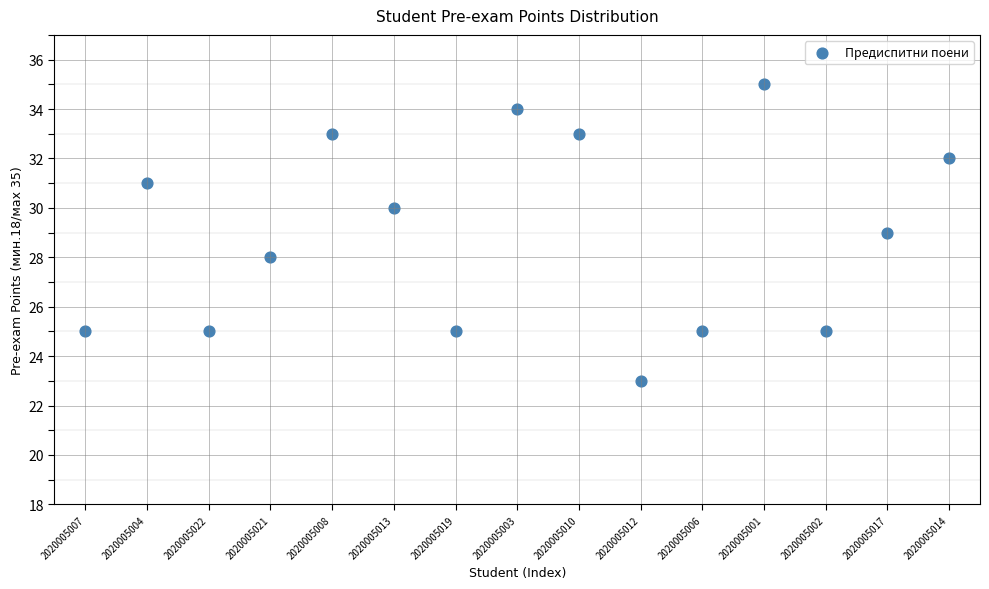

What is the range of Y values (max minus min)?

12